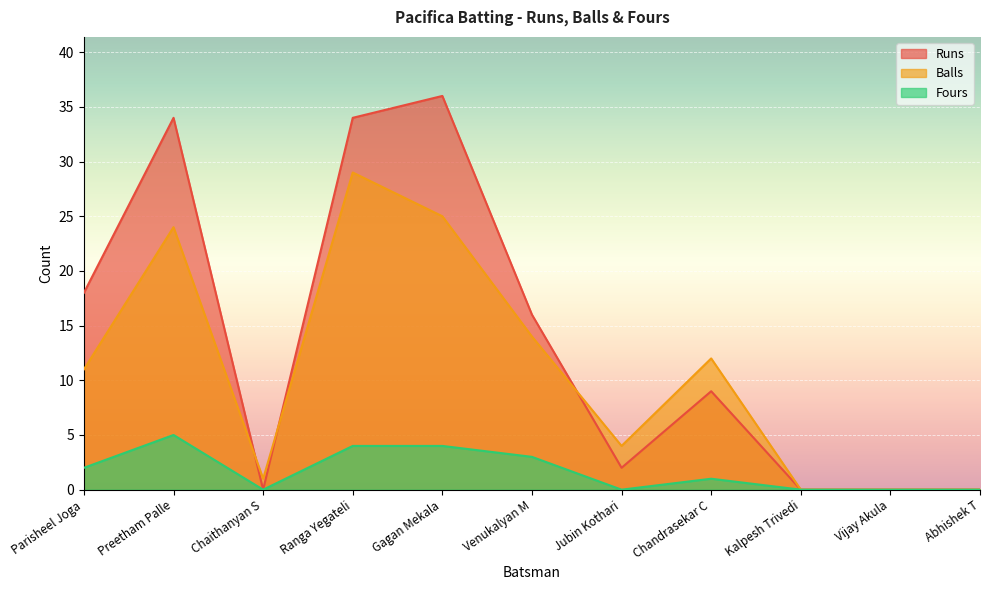

How many values in Fours are above zero?

6